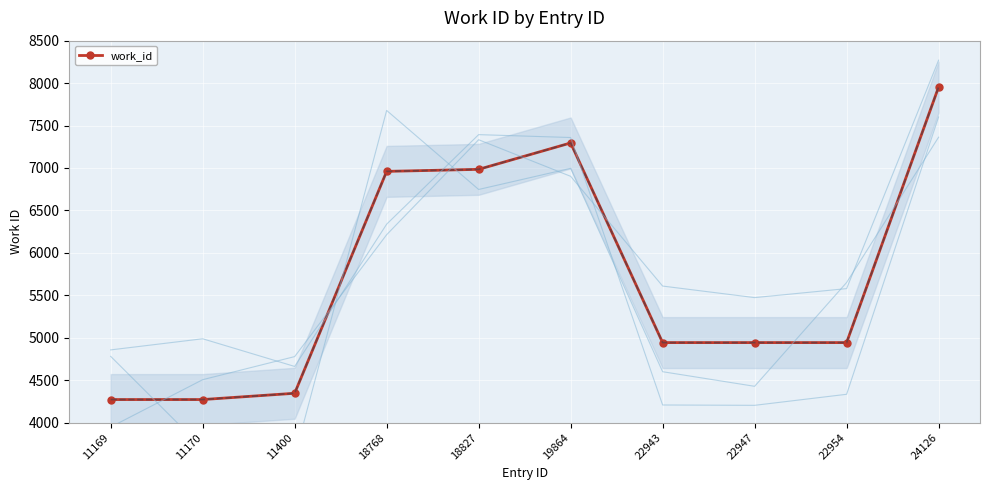

Where does the data first go above 4943?

18768